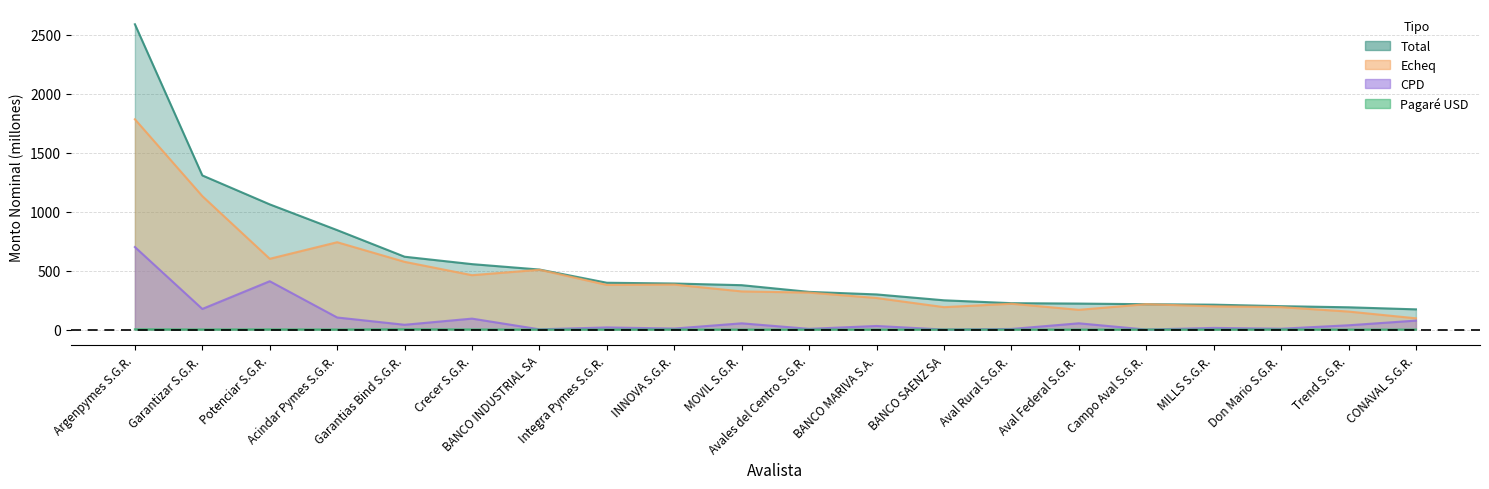

What is the total value across all series at Garantias Bind S.G.R.?

1235.1